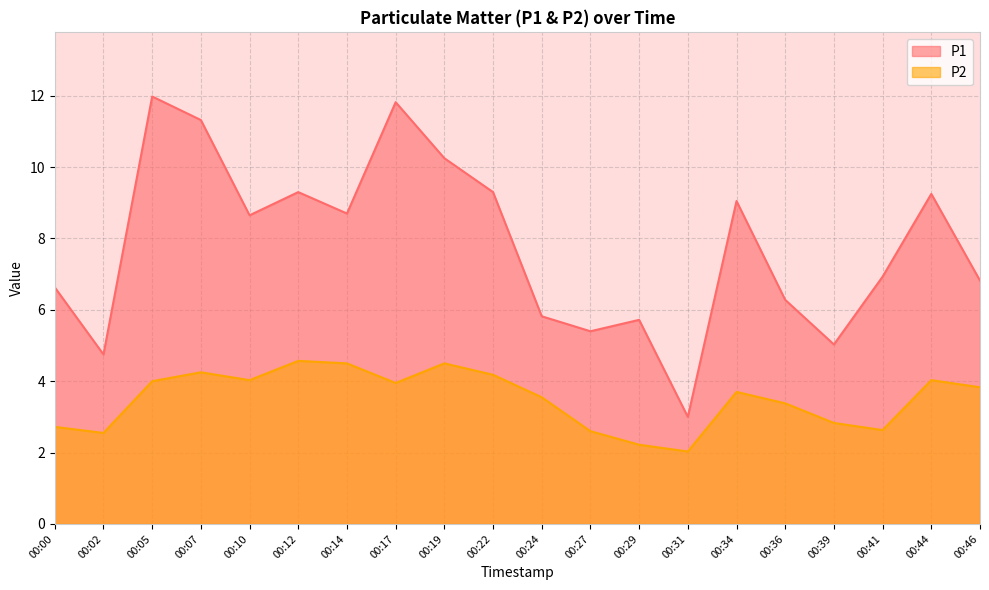

Where does the P1 series first go above 8?

00:05